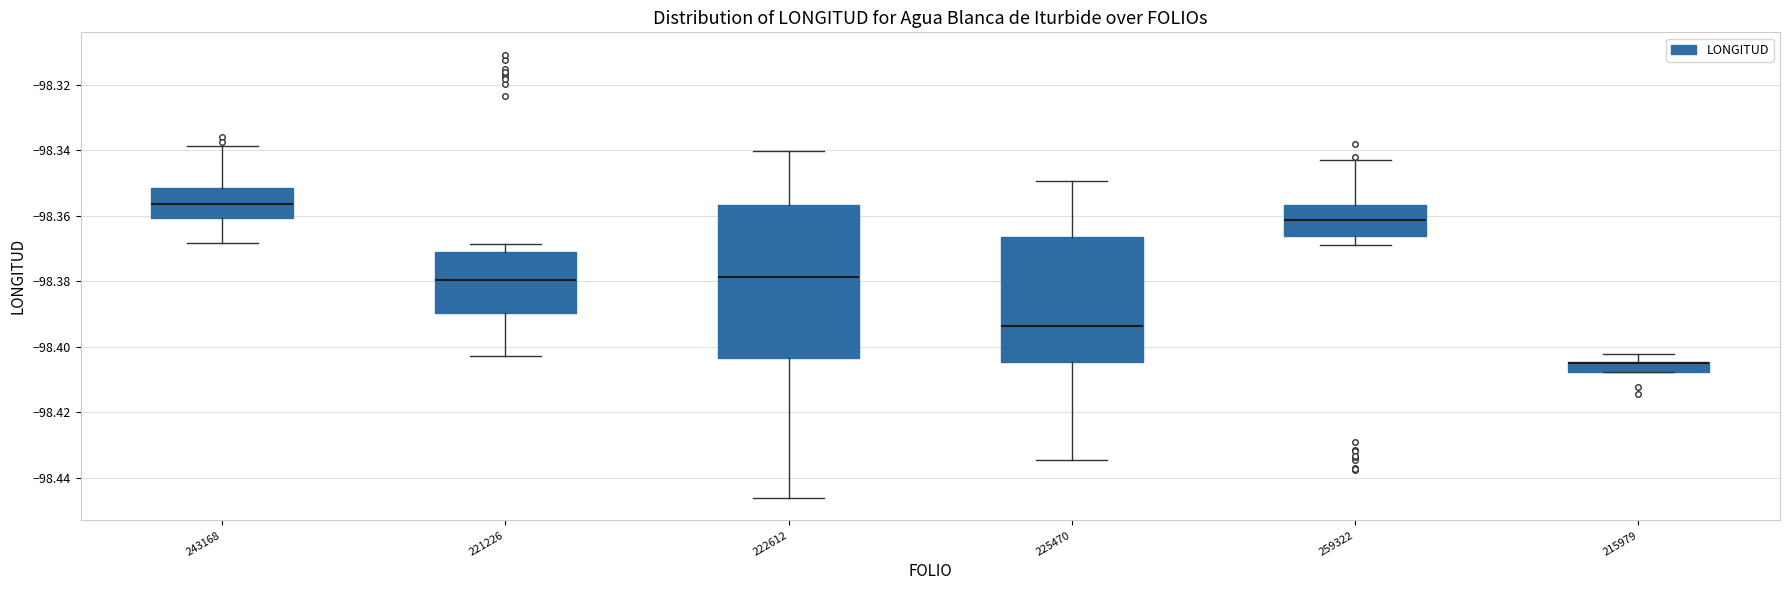

Which box is the tallest, from its lower edge to its upper edge?

222612